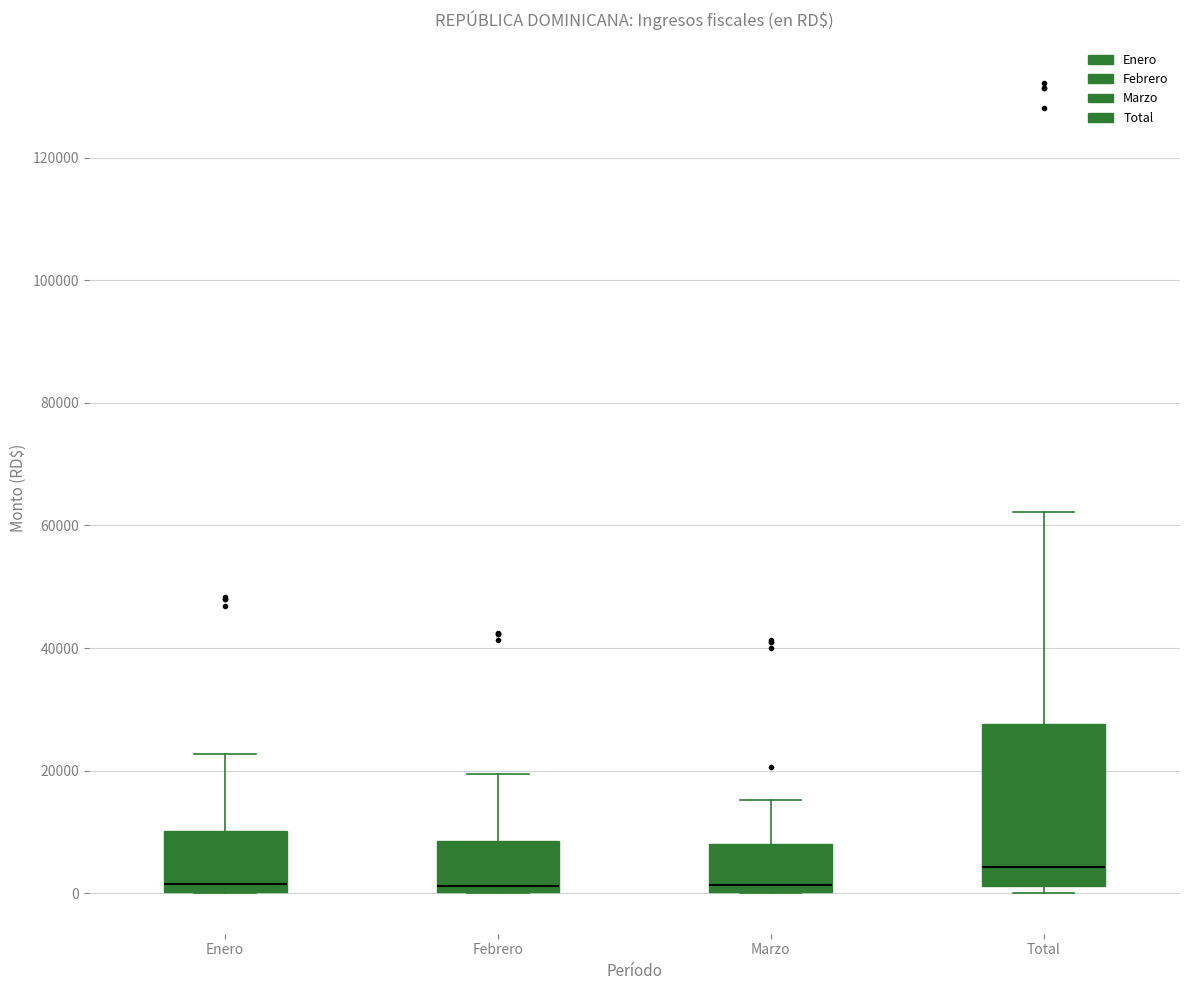

Comparing the boxes themselves (not the whiskers), which one is the tallest?

Total